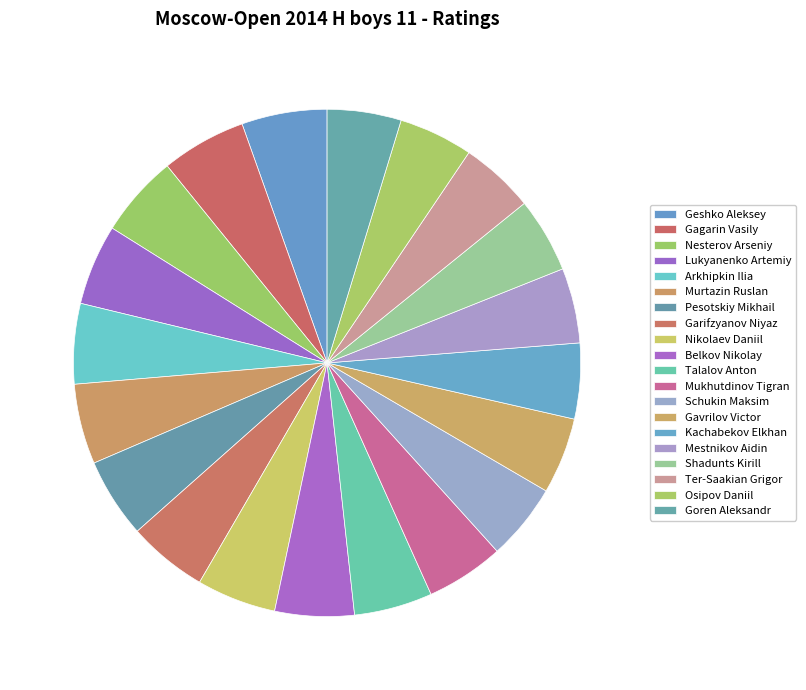

Is Gavrilov Victor the majority of the pie?

No